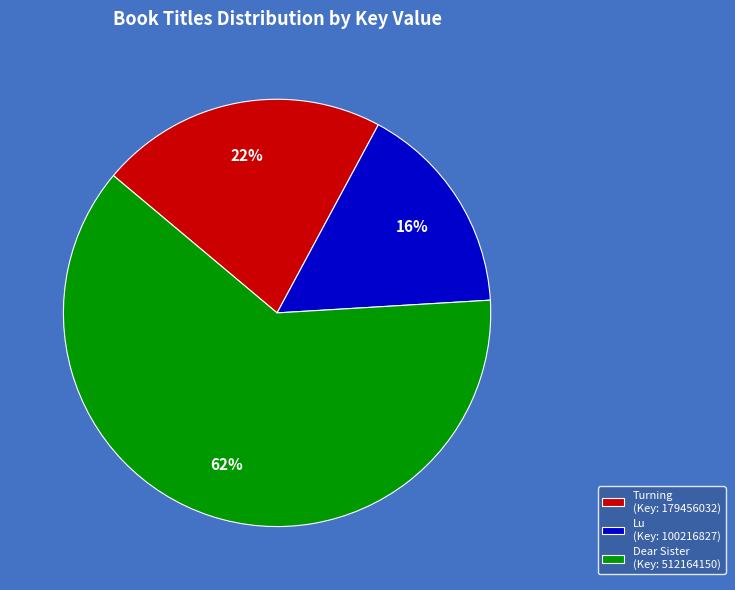

Is Dear Sister (Key: 512164150) the majority of the pie?

Yes